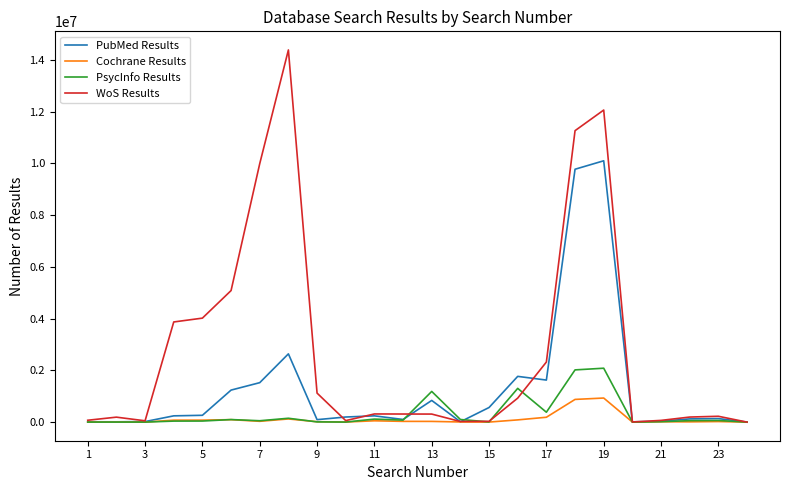

Rank the series by their maximum value, from lowest to highest.

Cochrane Results, PsycInfo Results, PubMed Results, WoS Results